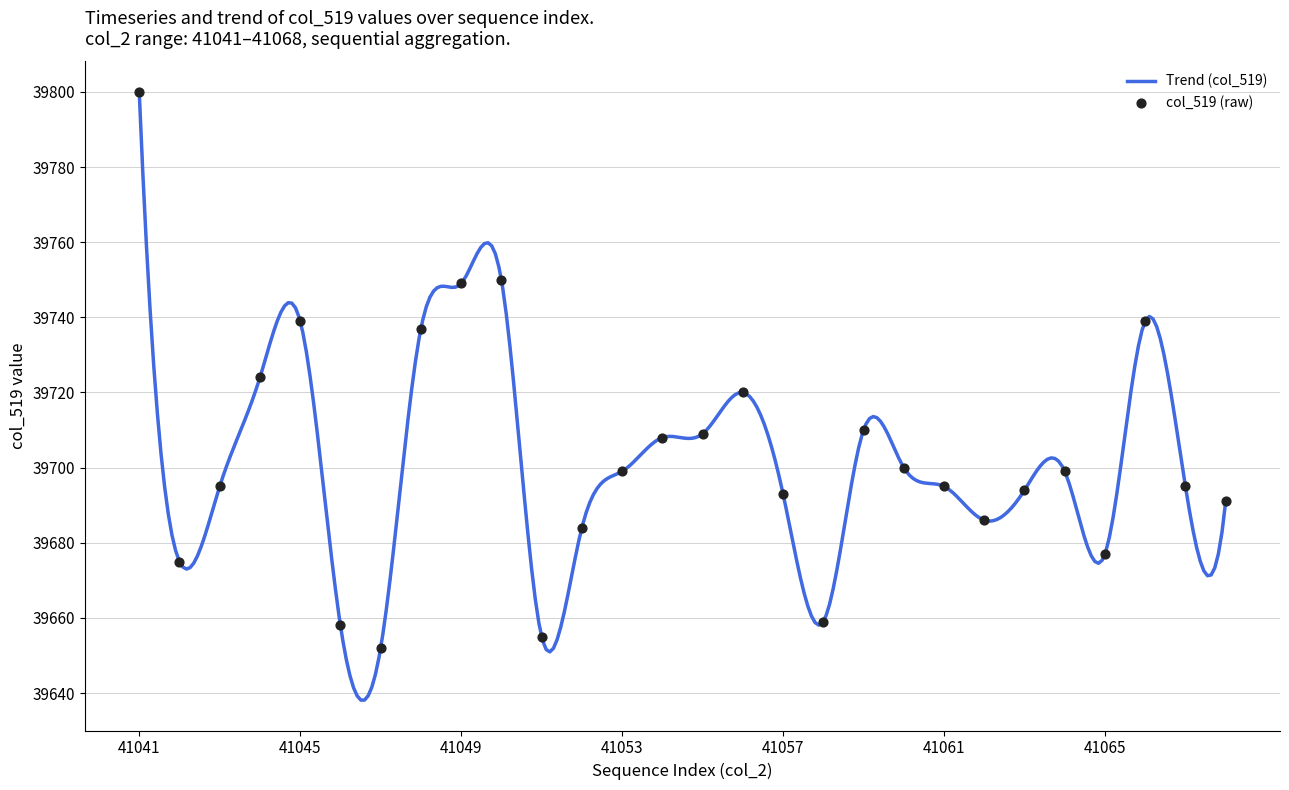

Approximately how many times larger is the value at 41057 compared to 41046?

1.0